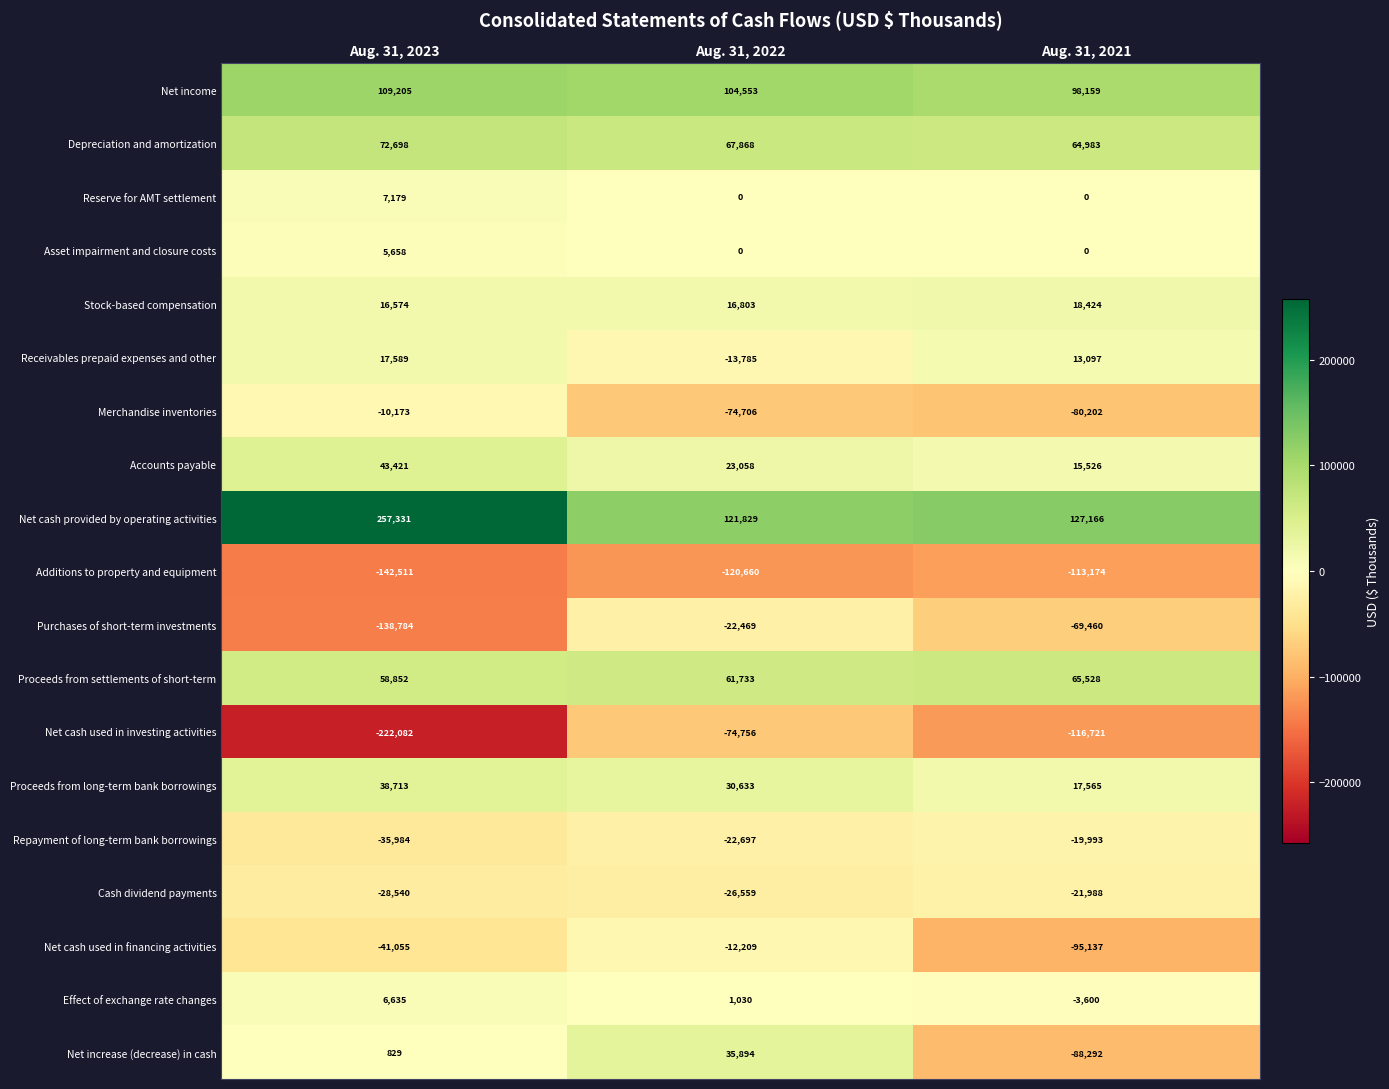

What is the total value across all series at Aug. 31, 2023?

15555